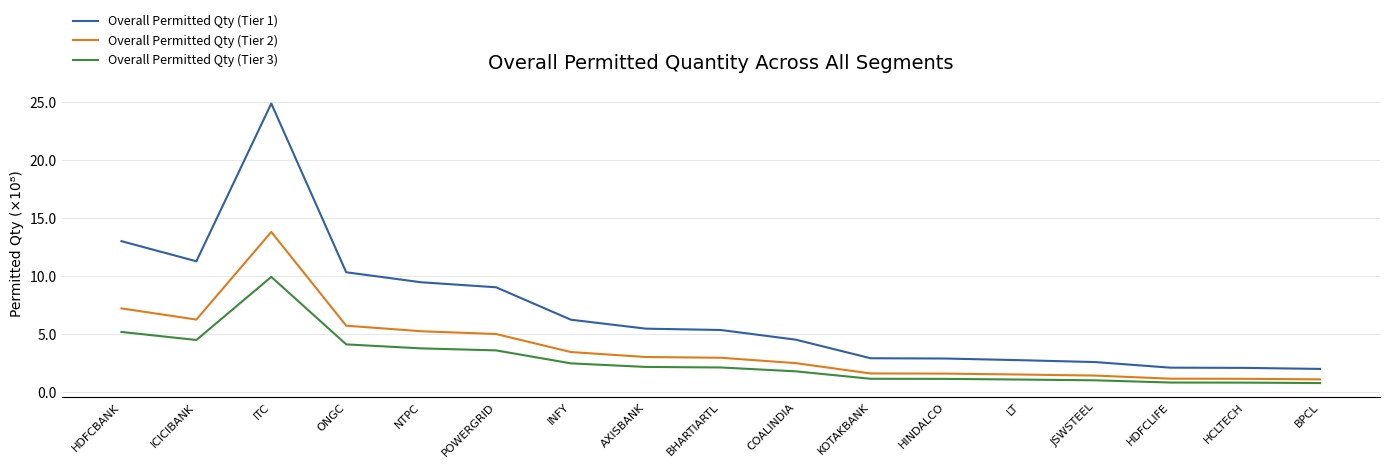

How many series are shown in this chart?

3